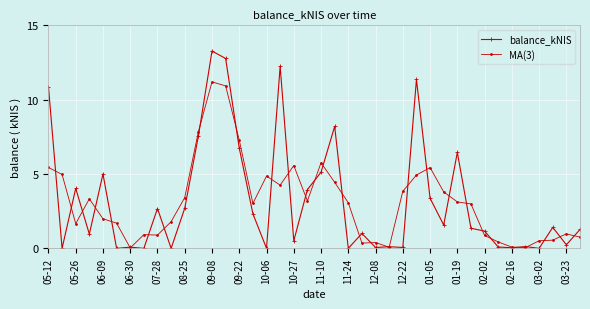

What is the average value of the balance_kNIS series?

3.2